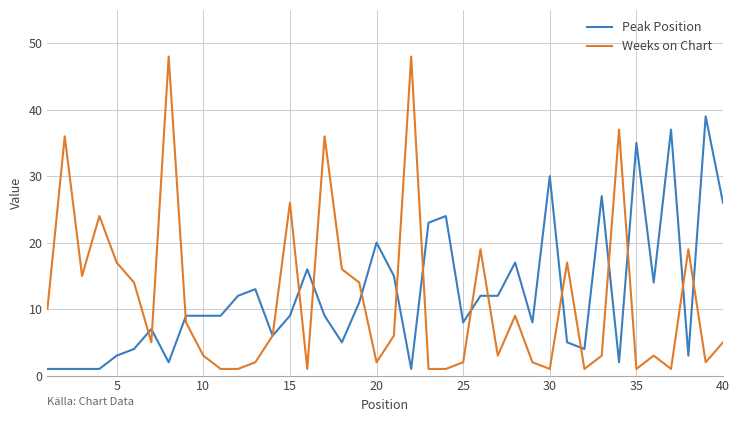

What is the smallest value displayed?

1